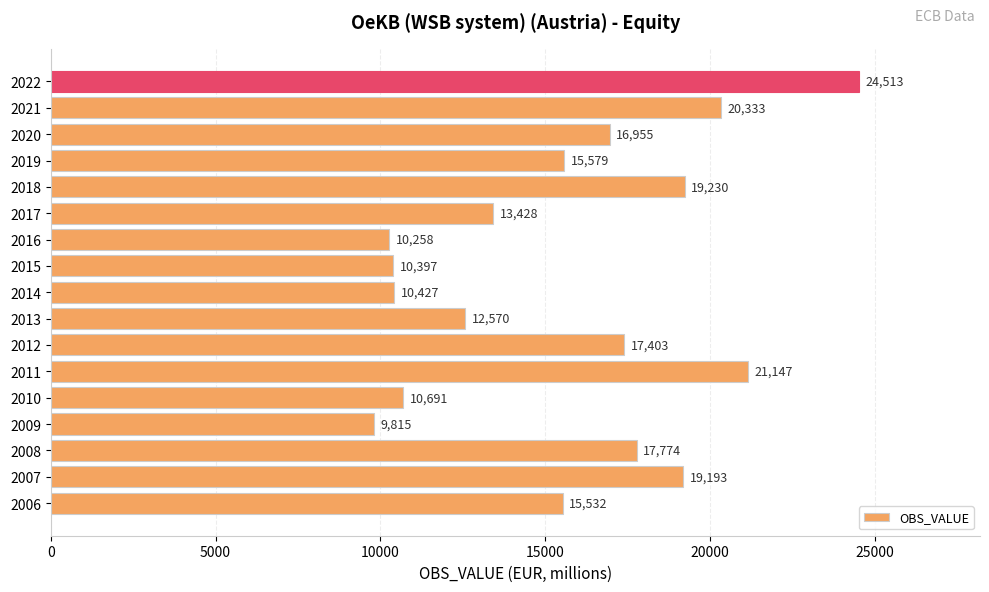

Rank the categories by value from highest to lowest.

2022, 2011, 2021, 2018, 2007, 2008, 2012, 2020, 2019, 2006, 2017, 2013, 2010, 2014, 2015, 2016, 2009